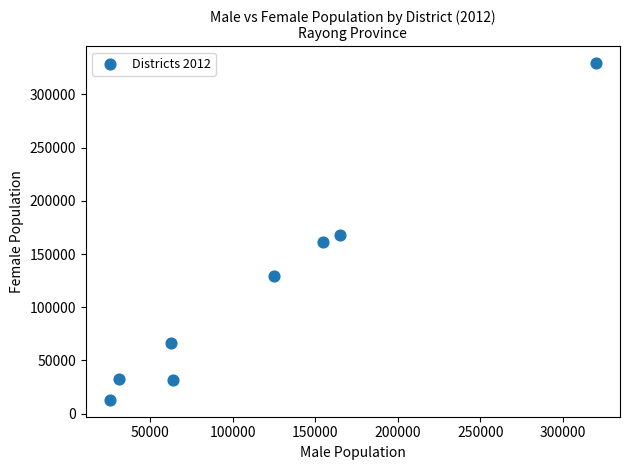

What is the average X value?

118521